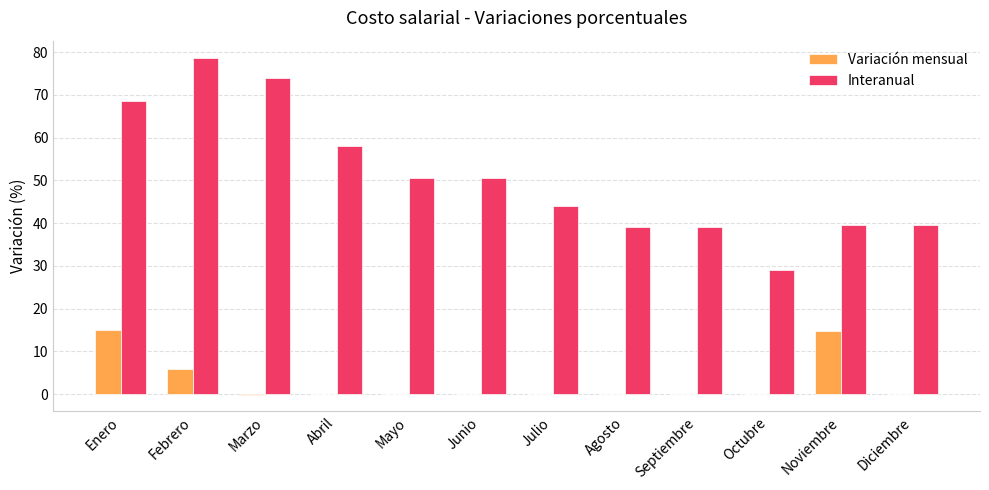

What is the sum of all Variación mensual values?

35.5